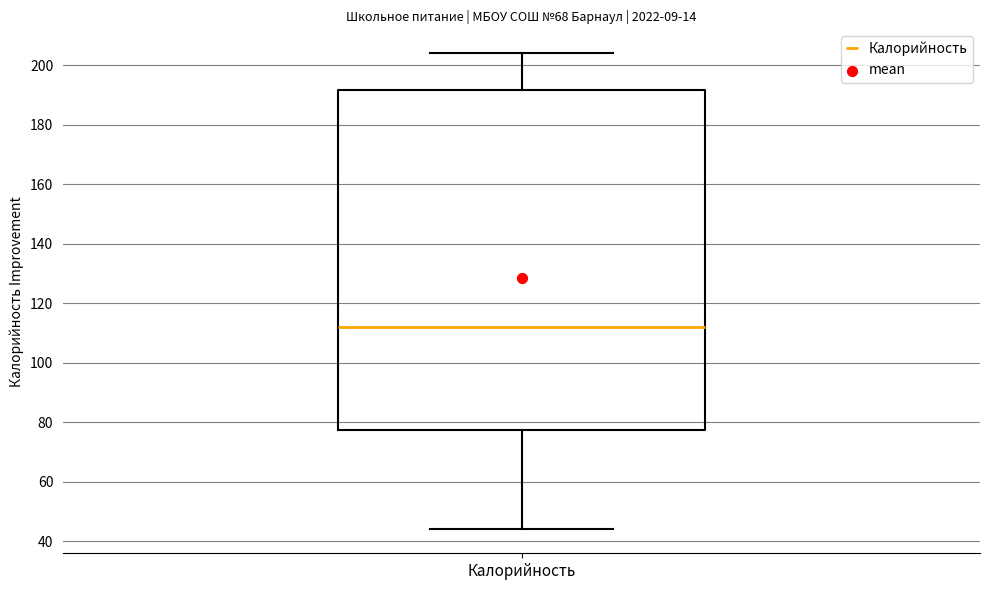

Where is the upper edge of the box for Калорийность on the y-axis? The values are not printed on the chart, so give them approximately, as read against the axis.

192